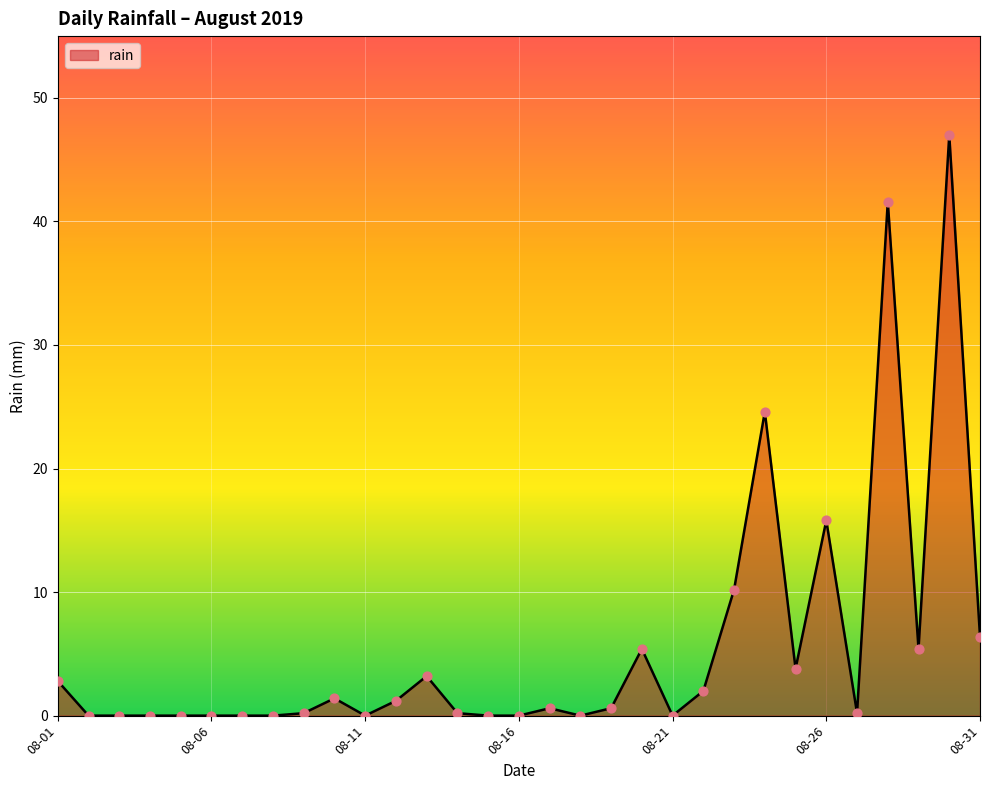

What is the greatest value displayed?

47.0